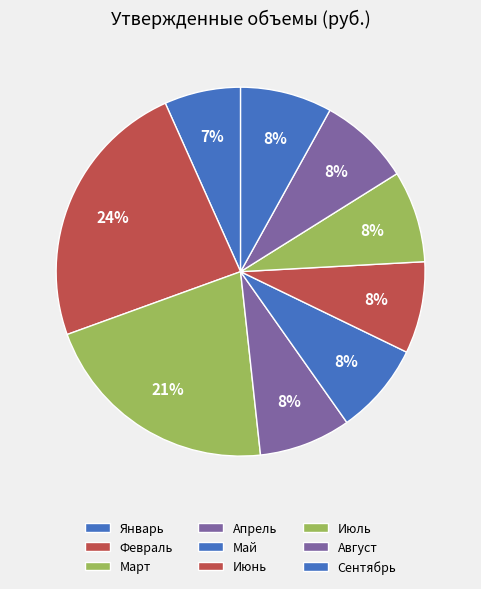

Count the number of slices in the pie.

9